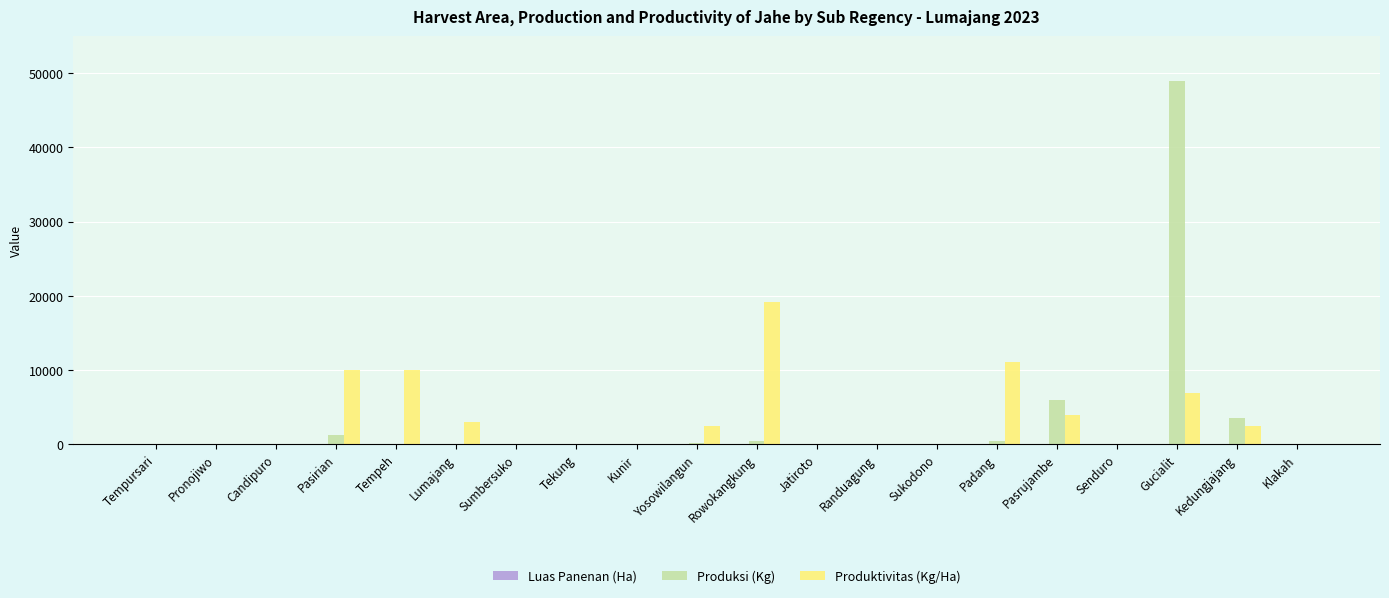

Which category has the highest value in the Produktivitas (Kg/Ha) series?

Rowokangkung